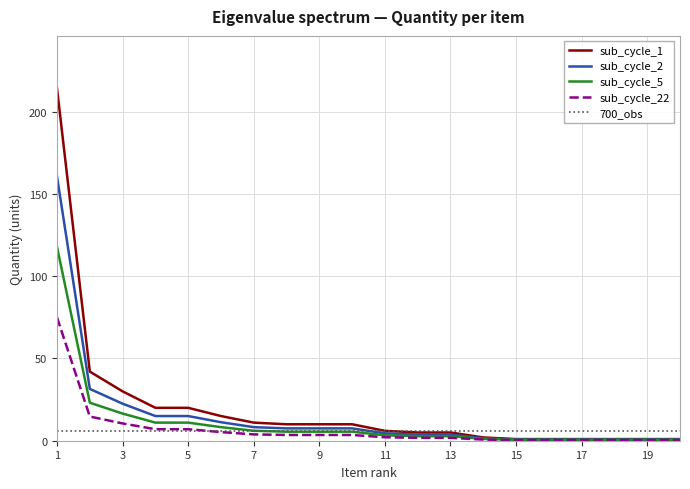

True or false: sub_cycle_2 has a value of 7.5 at 9.

True